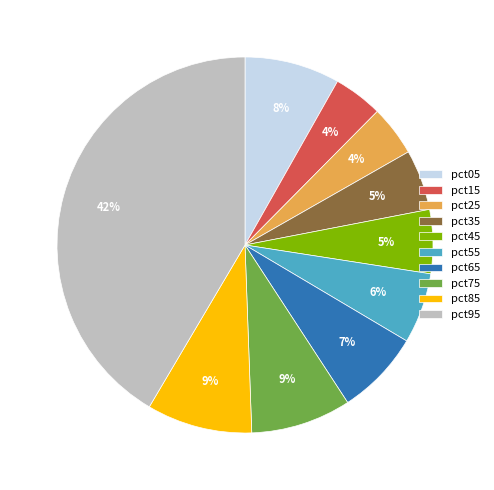

Do pct55 and pct75 together represent more than half of the pie?

No